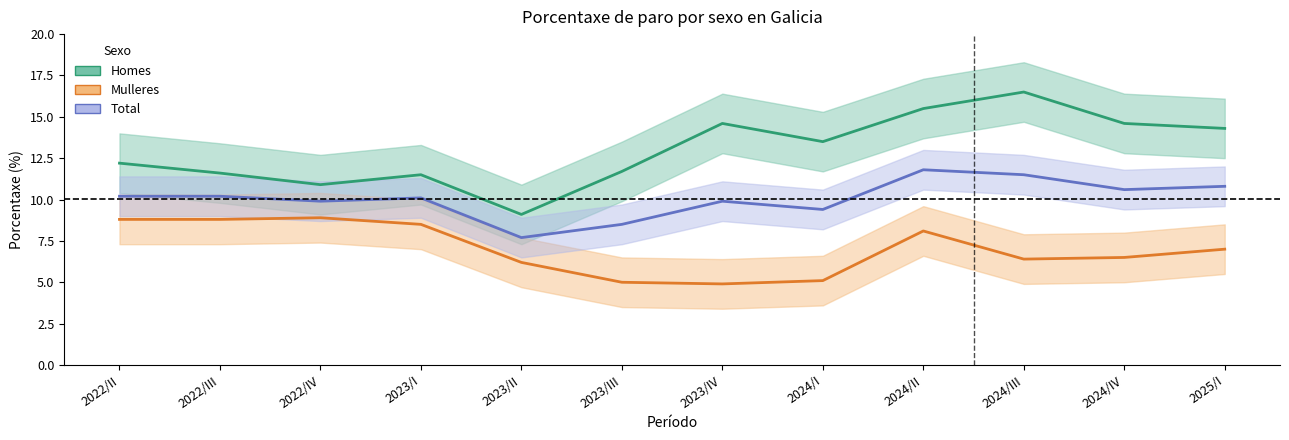

Which category has the highest value across all series?

2024/III